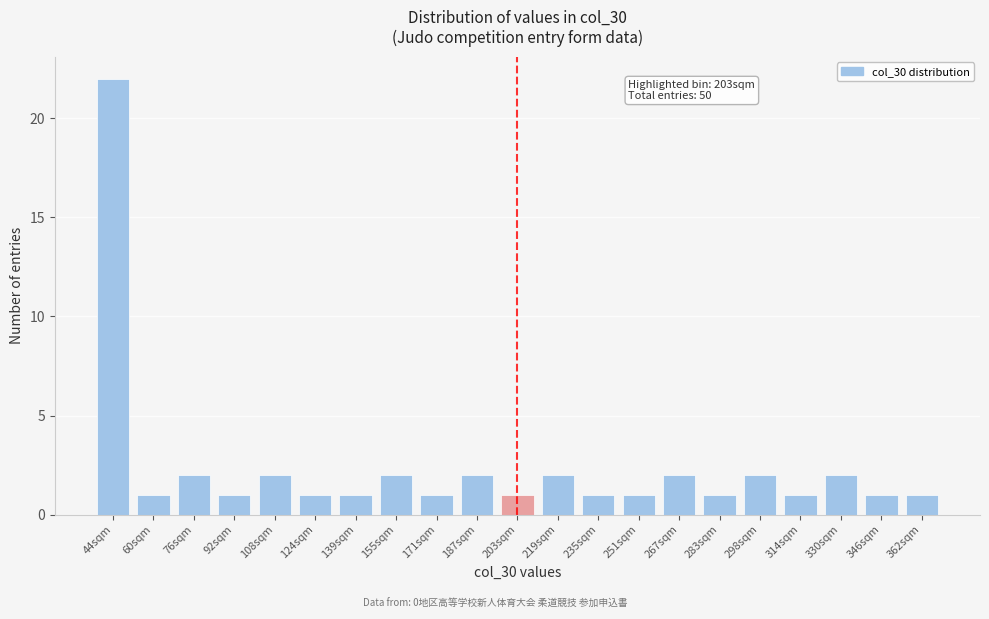

Reading left to right, transcribe all the data shown in this chart.

44sqm=22	60sqm=1	76sqm=2	92sqm=1	108sqm=2	124sqm=1	139sqm=1	155sqm=2	171sqm=1	187sqm=2	203sqm=1	219sqm=2	235sqm=1	251sqm=1	267sqm=2	283sqm=1	298sqm=2	314sqm=1	330sqm=2	346sqm=1	362sqm=1